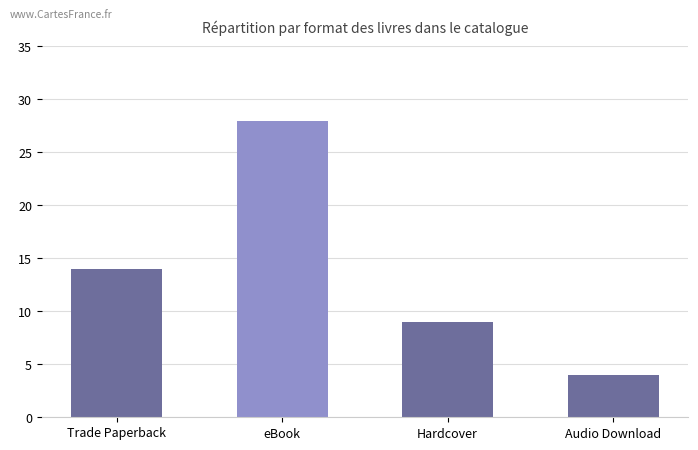

Between Hardcover and Audio Download, which is larger?

Hardcover